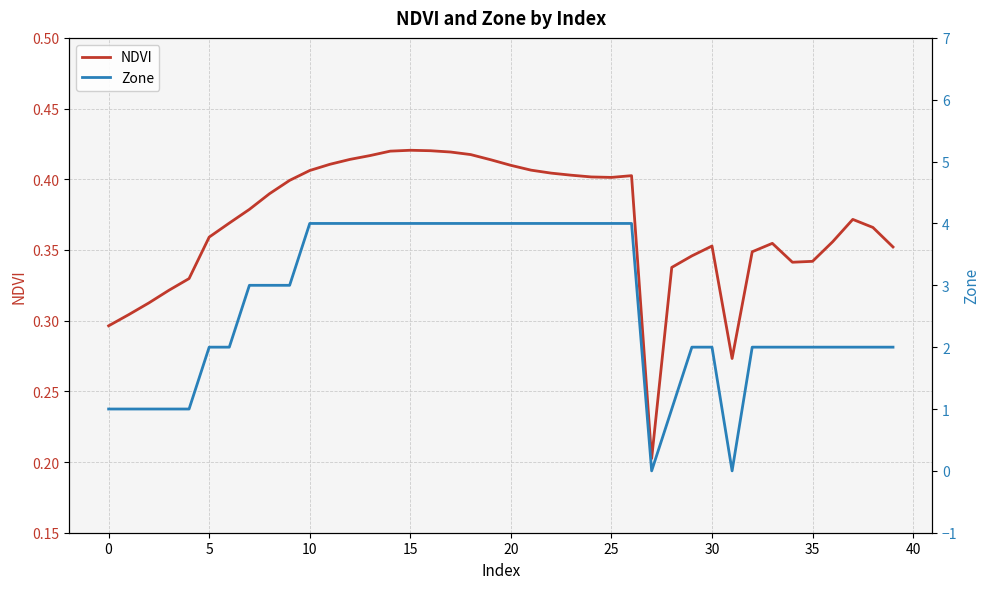

What is the spread (max minus min) of values at 37?

1.6